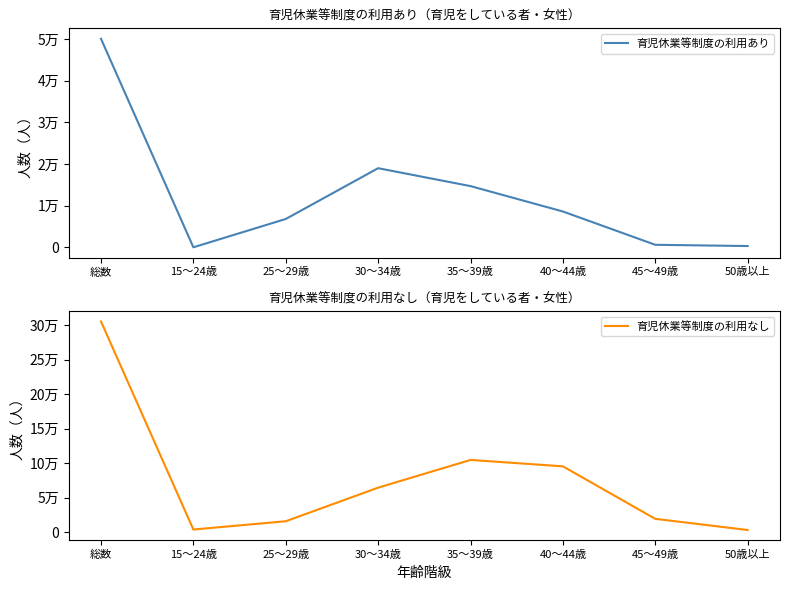

Reading left to right, transcribe all the data shown in this chart.

育児休業等制度の利用あり: 50100	0	6800	19000	14700	8600	600	300
育児休業等制度の利用なし: 305200	3600	15600	64300	104500	95200	19100	2900